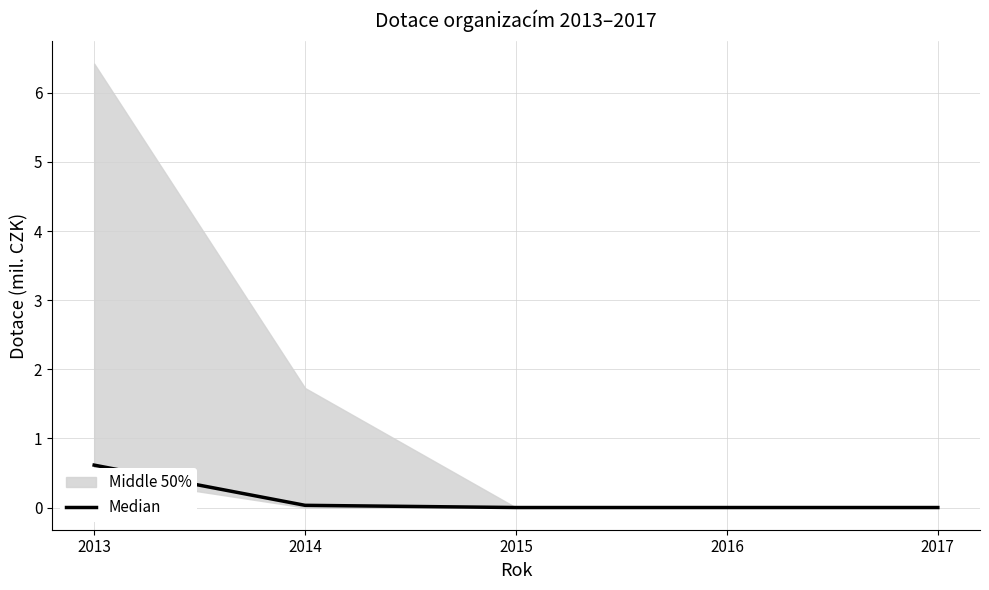

The value of Median at 2013 is 0.6. True or false?

True